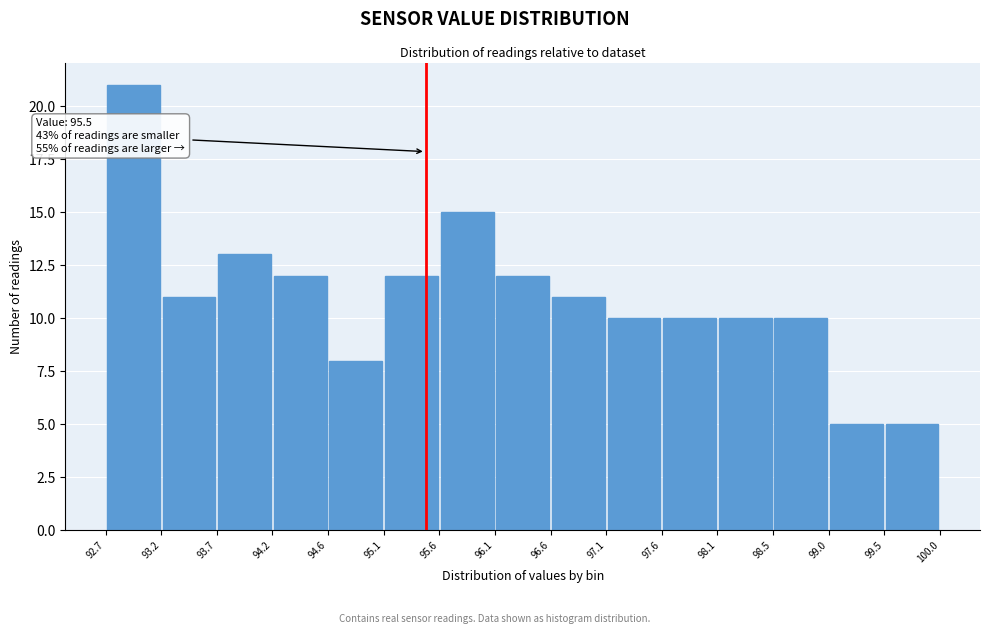

Over which range of the x-axis is the bar tallest?

92.7 to 93.2